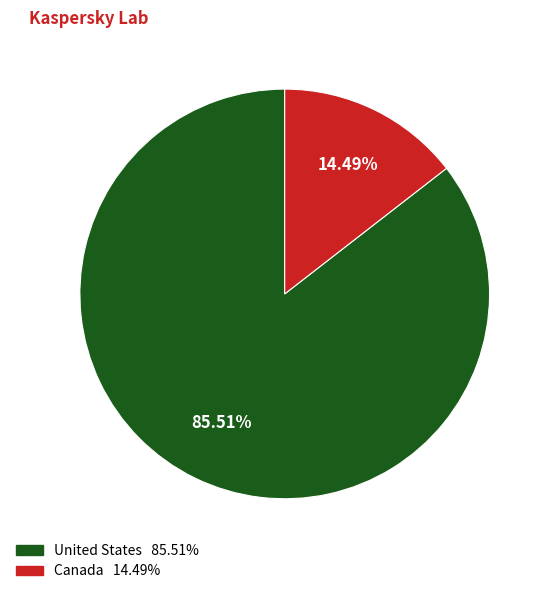

Which slice represents more than half of the pie?

United States